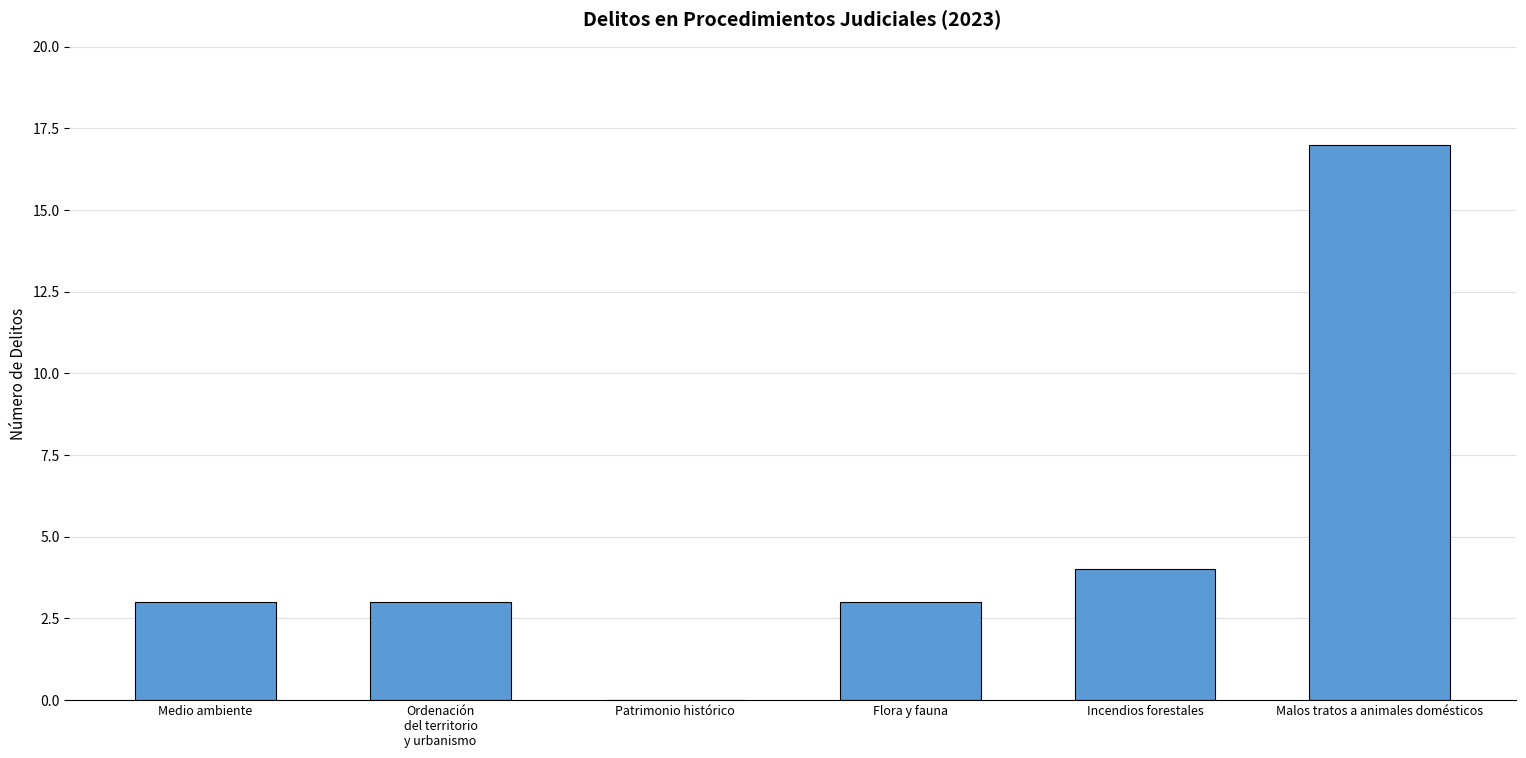

The value at Medio ambiente is 3. True or false?

True